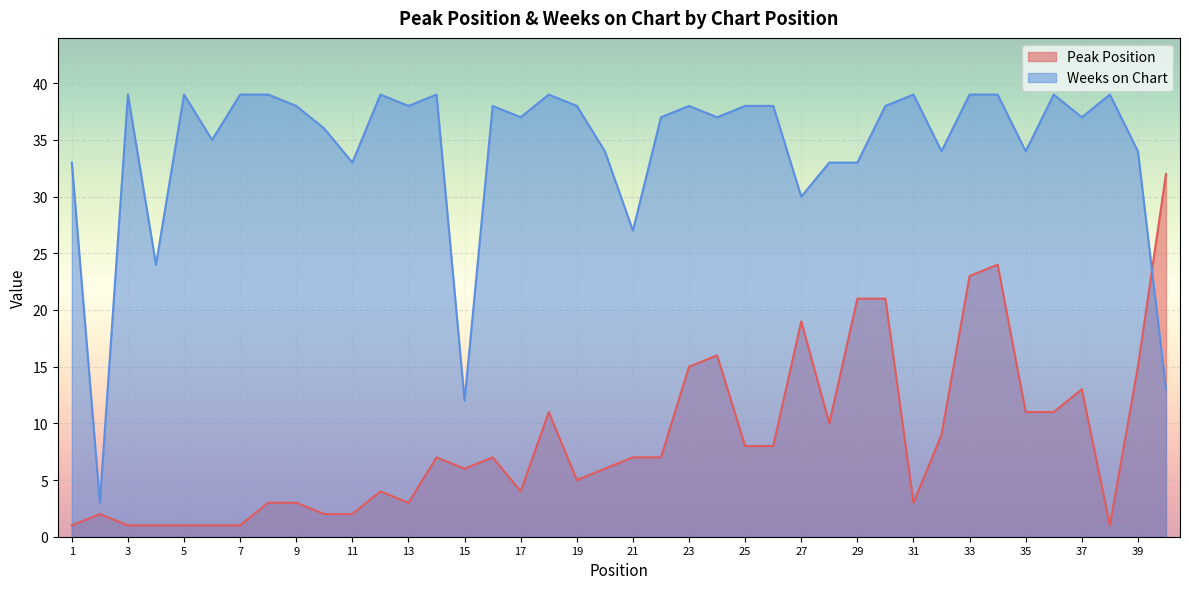

At which label does Peak Position reach its minimum?

1